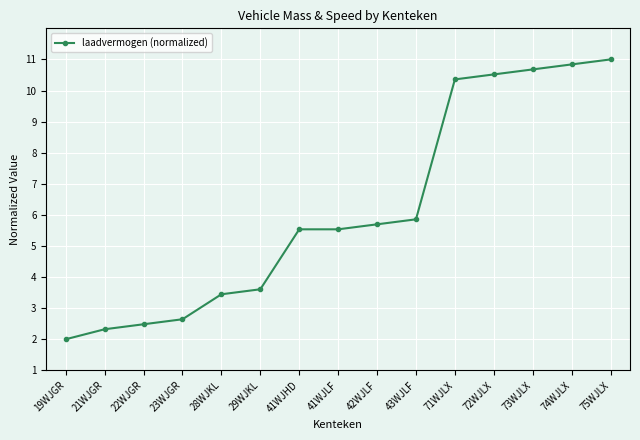

What is the ratio of the value at 43WJLF to the value at 75WJLX?

0.5